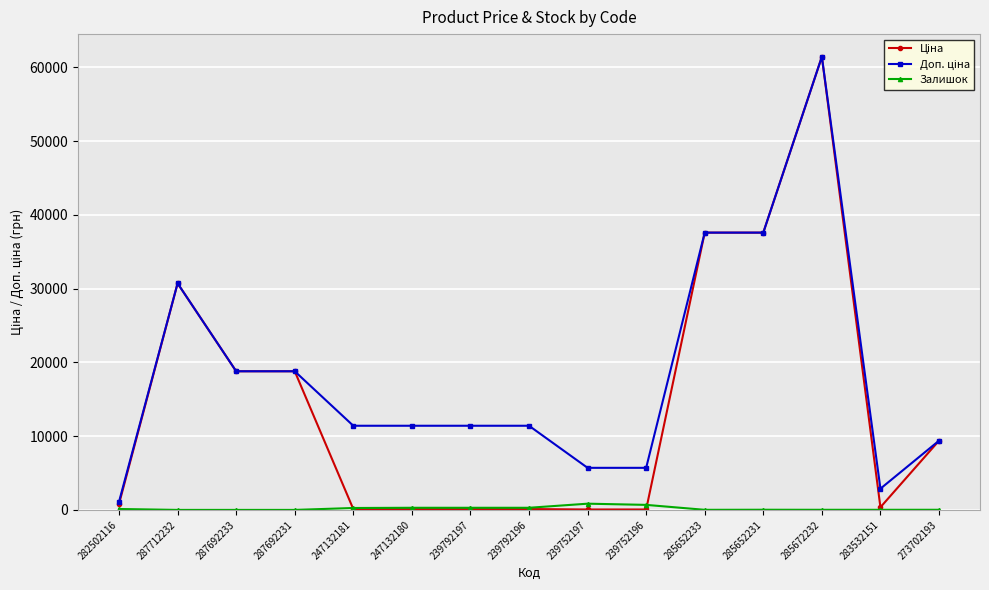

What is the total value across all series at 287692231?

37593.6